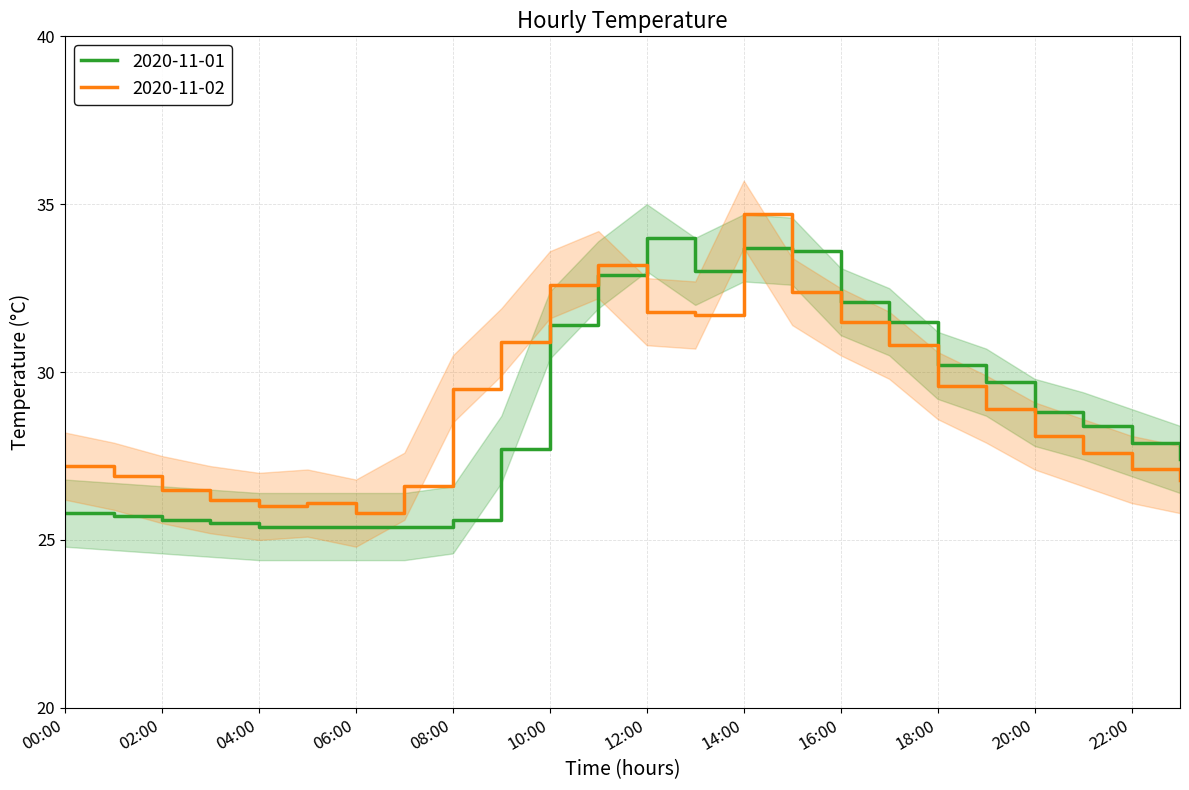

What is the maximum value shown in the chart?

34.7